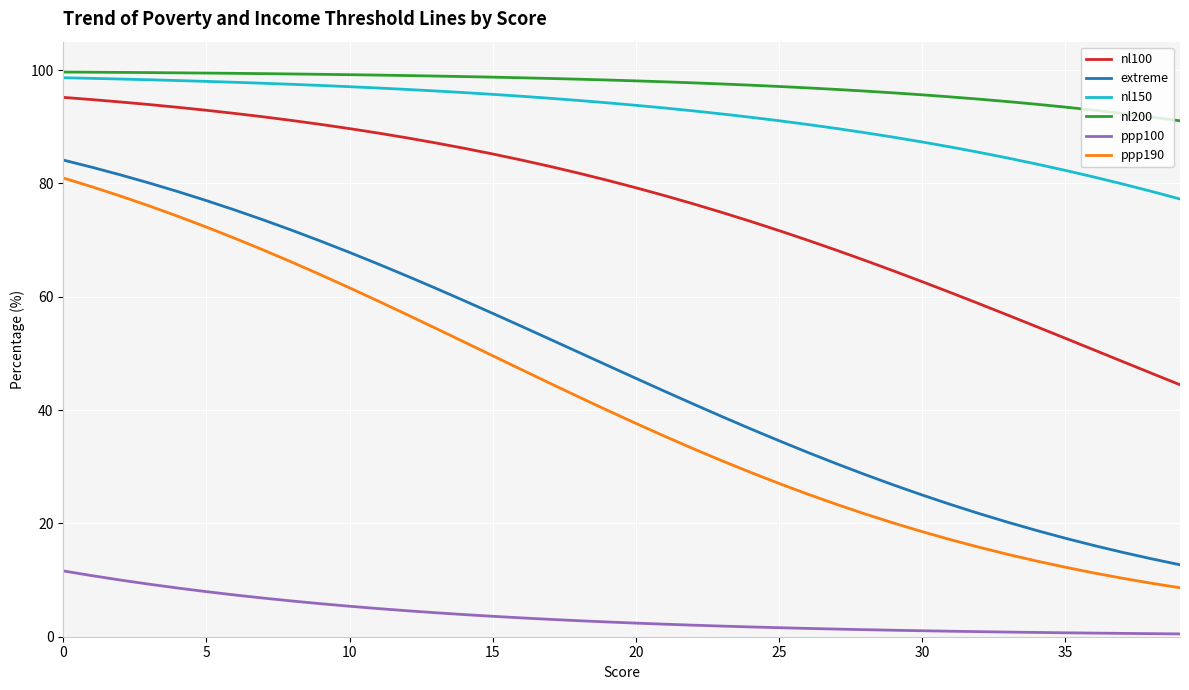

What is the highest value of the nl100 series?

95.2